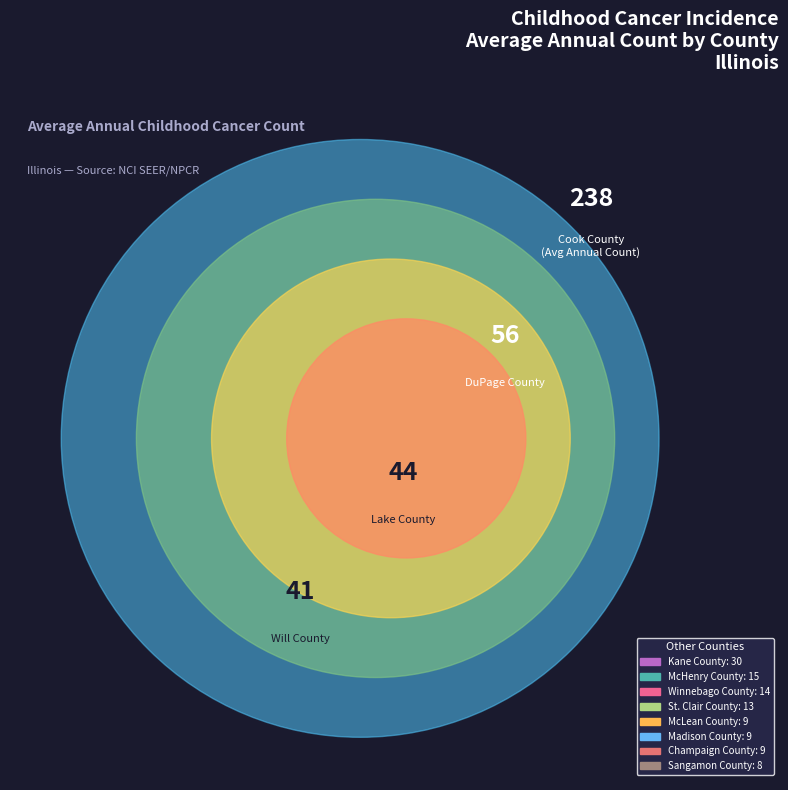

How many segments does this pie chart have?

12